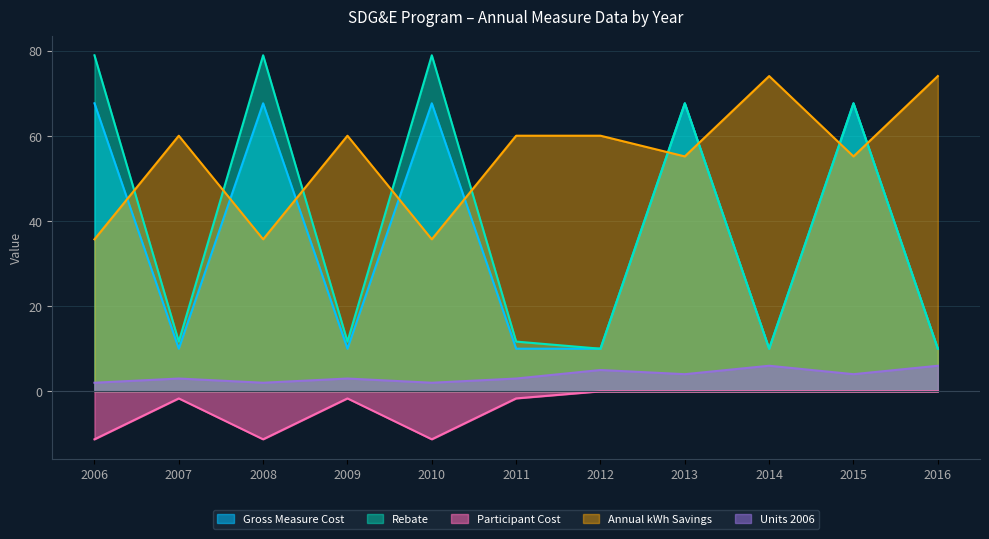

What are all the series names shown in the legend?

Gross Measure Cost, Rebate, Participant Cost, Annual kWh Savings, Units 2006